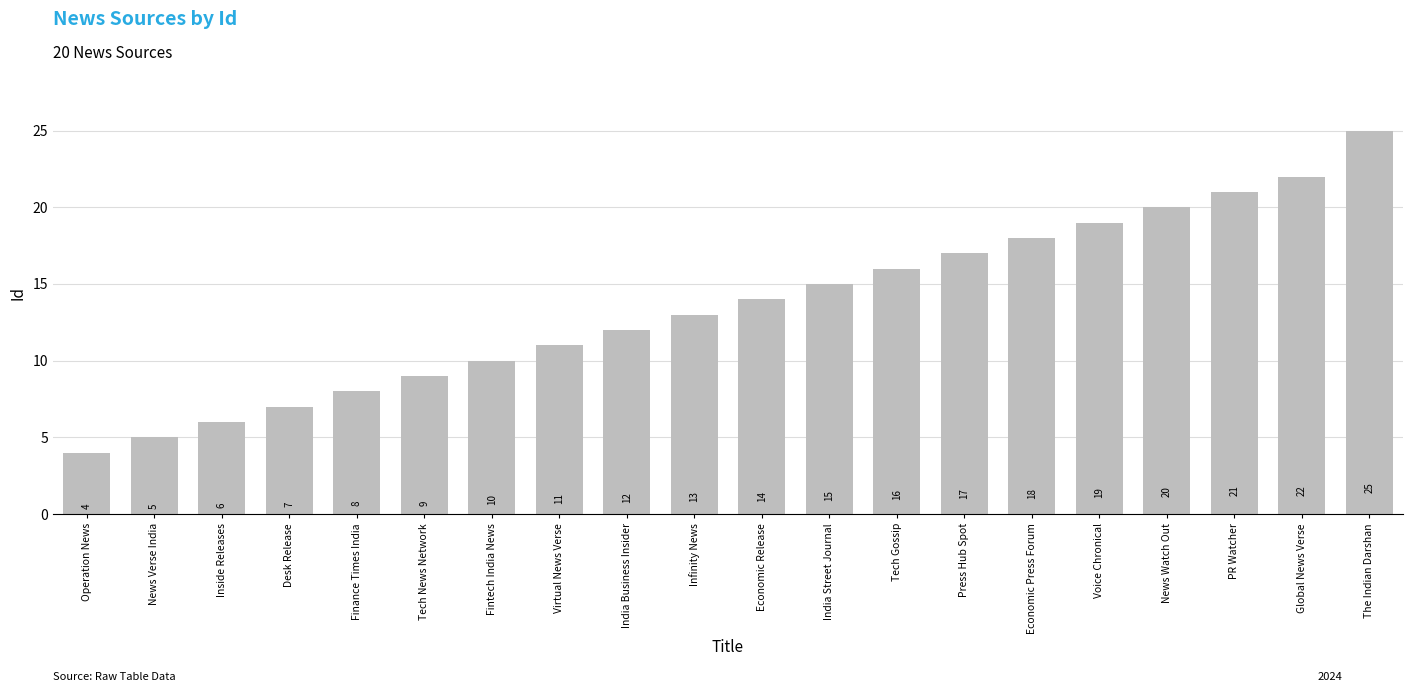

Reading left to right, what are all the values shown in this chart?

Operation News=4	News Verse India=5	Inside Releases=6	Desk Release=7	Finance Times India=8	Tech News Network=9	Fintech India News=10	Virtual News Verse=11	India Business Insider=12	Infinity News=13	Economic Release=14	India Street Journal=15	Tech Gossip=16	Press Hub Spot=17	Economic Press Forum=18	Voice Chronical=19	News Watch Out=20	PR Watcher=21	Global News Verse=22	The Indian Darshan=25